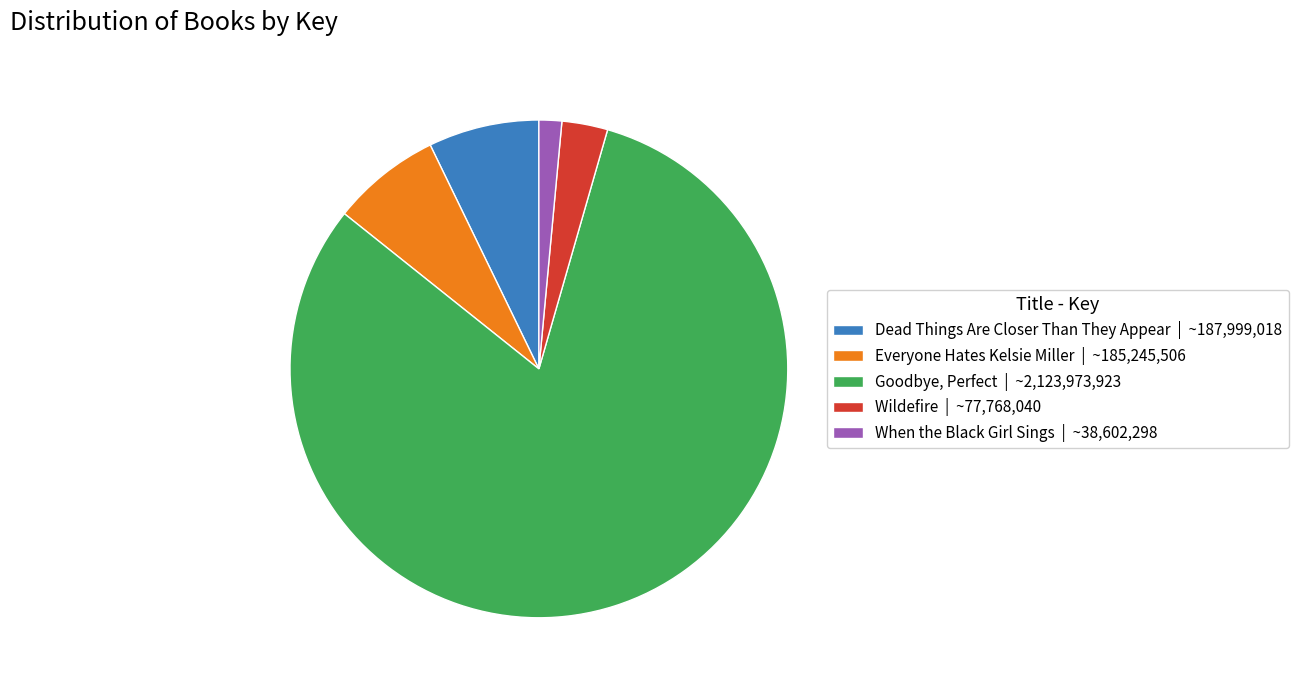

What is the largest slice in the pie chart?

Goodbye, Perfect